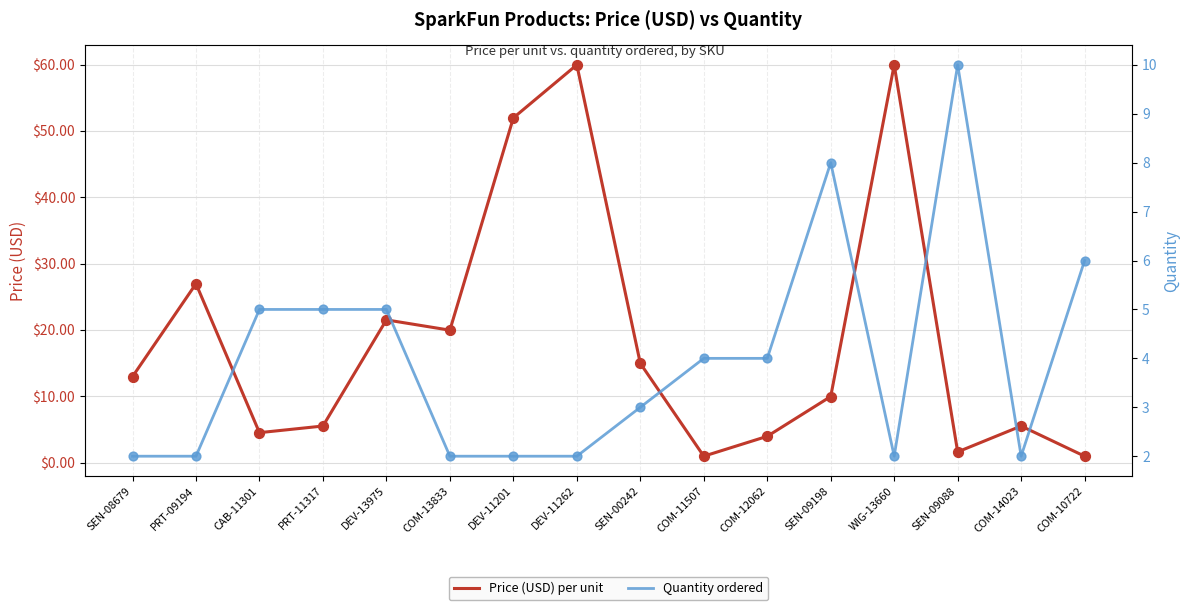

Which series reaches the minimum Y coordinate?

Price (USD) per unit